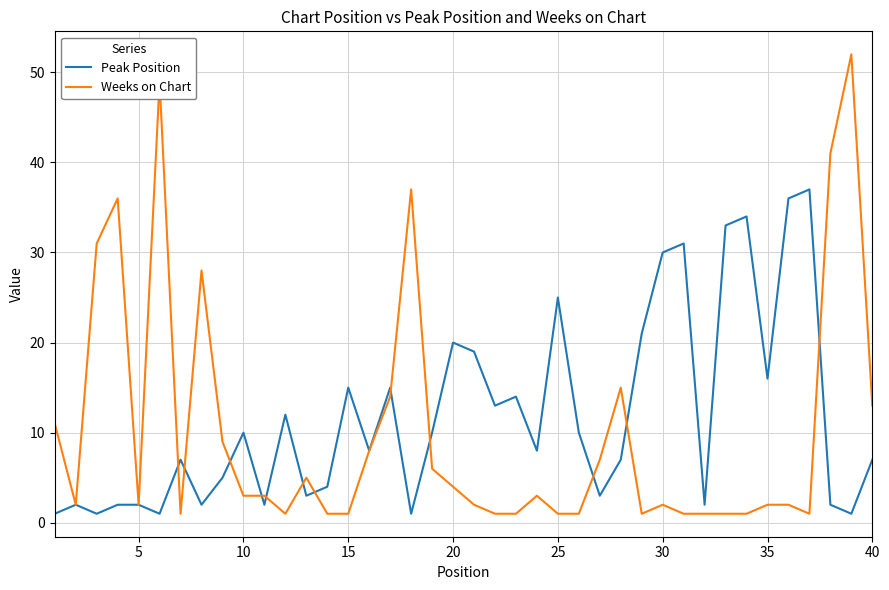

What is the highest value of the Weeks on Chart series?

52